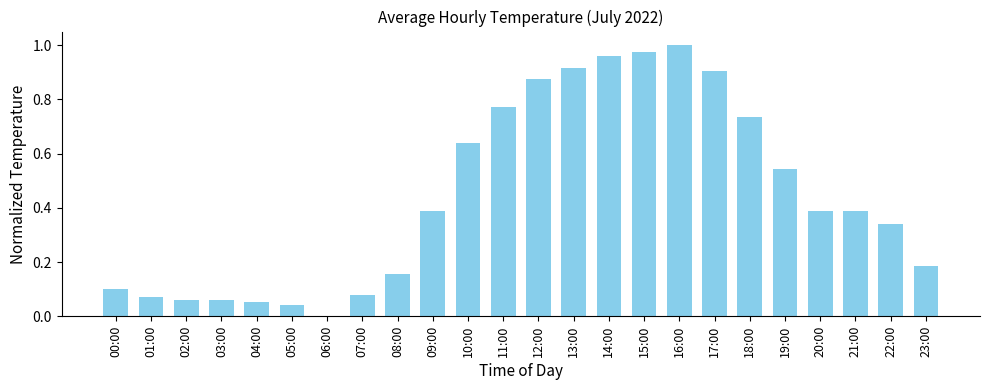

What is the sum of the values at 18:00 and 16:00?

1.7